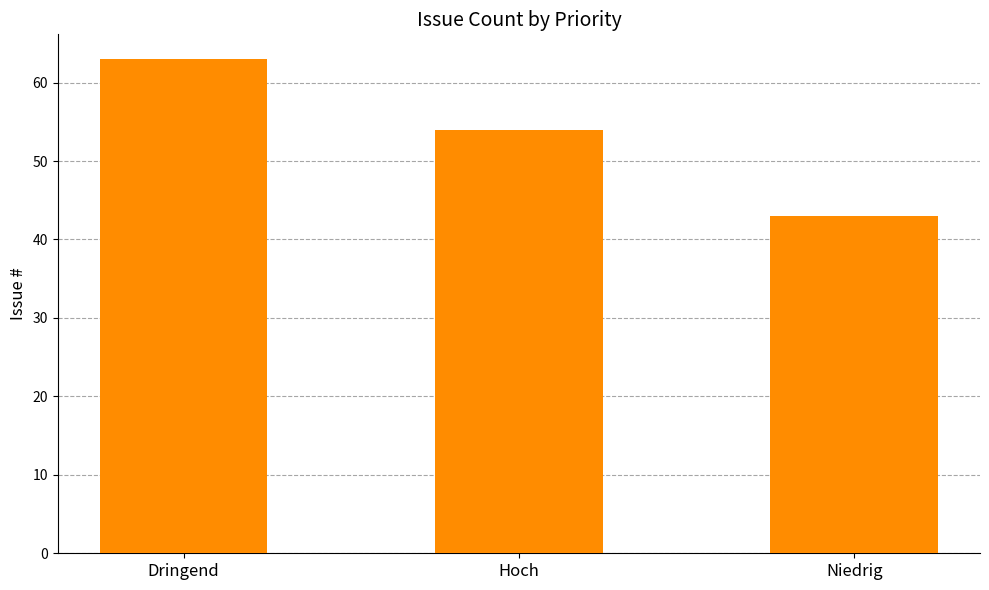

Reading left to right, extract all data points from this chart.

63	54	43